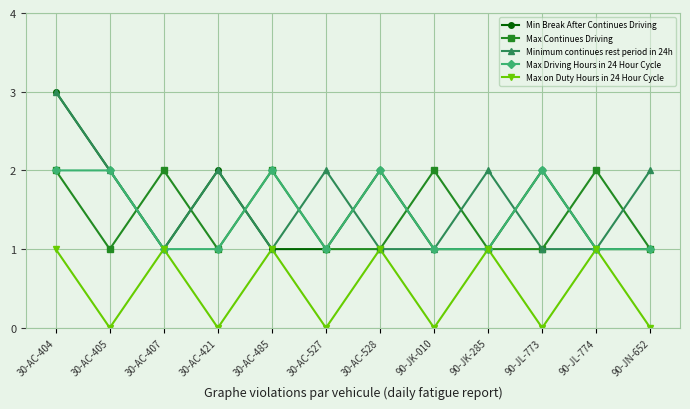

What is the maximum value shown in the chart?

3